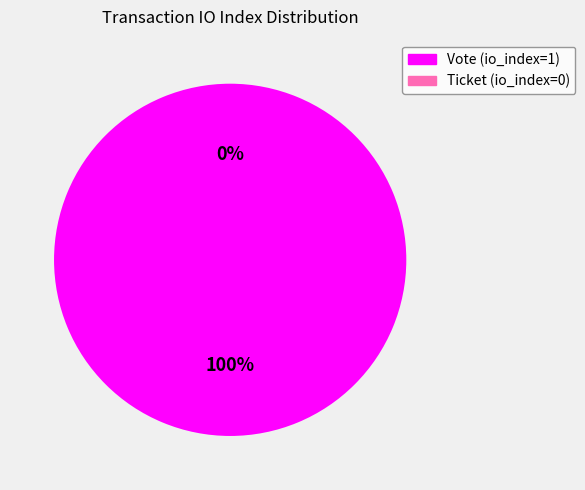

Is it true that Vote (io_index=1) is 99% of the pie?

False